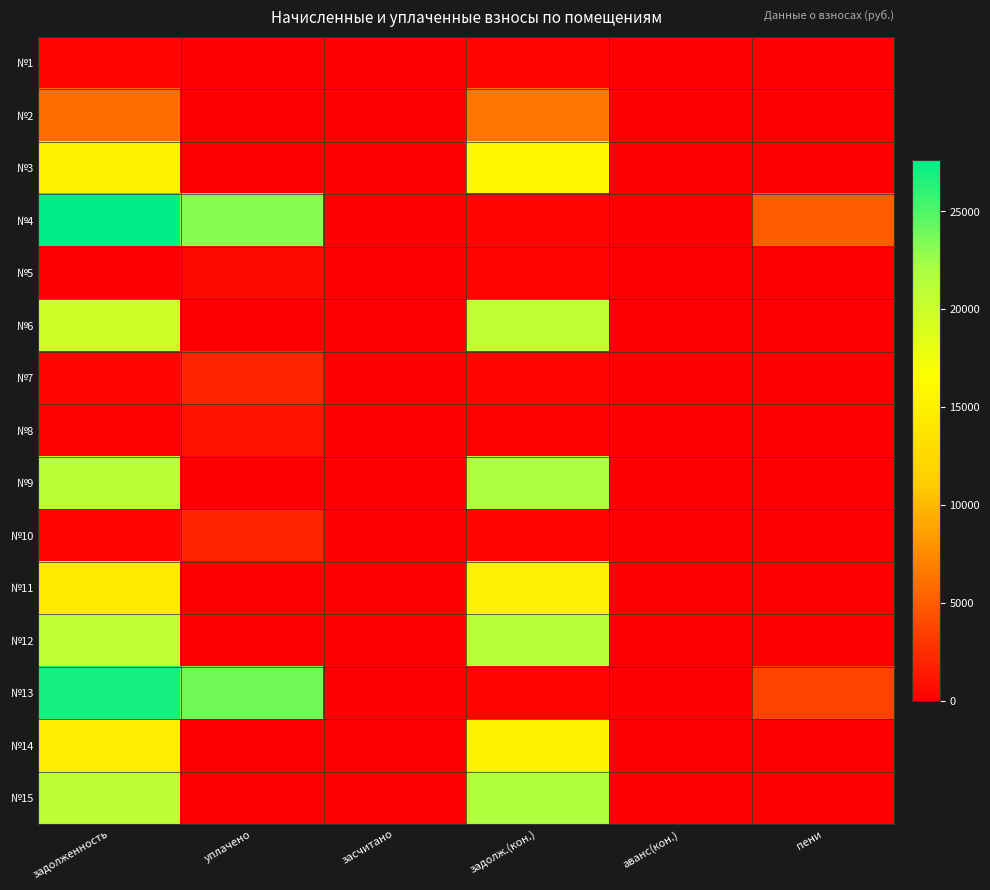

What is the difference between the highest and lowest values at уплачено?

23929.5